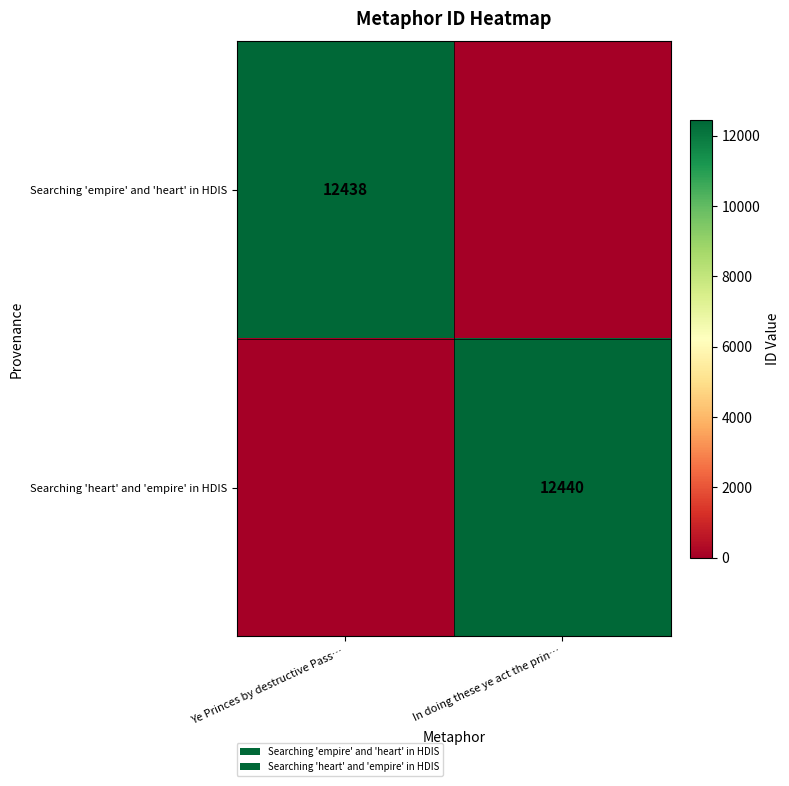

The Searching 'empire' and 'heart' in HDIS series shows 7169 at Ye Princes by destructive Pass…. True or false?

False